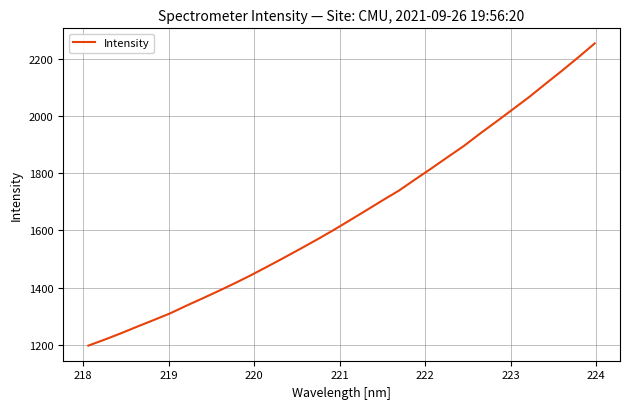

How many lines are shown in the chart?

1